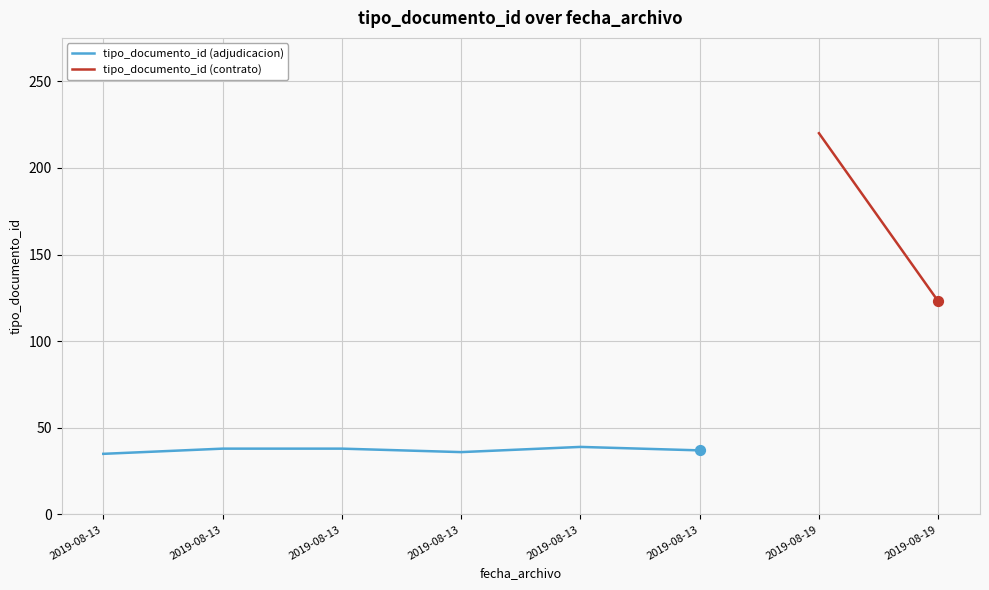

What is the change in value from 2019-08-13 to 2019-08-13?

+3